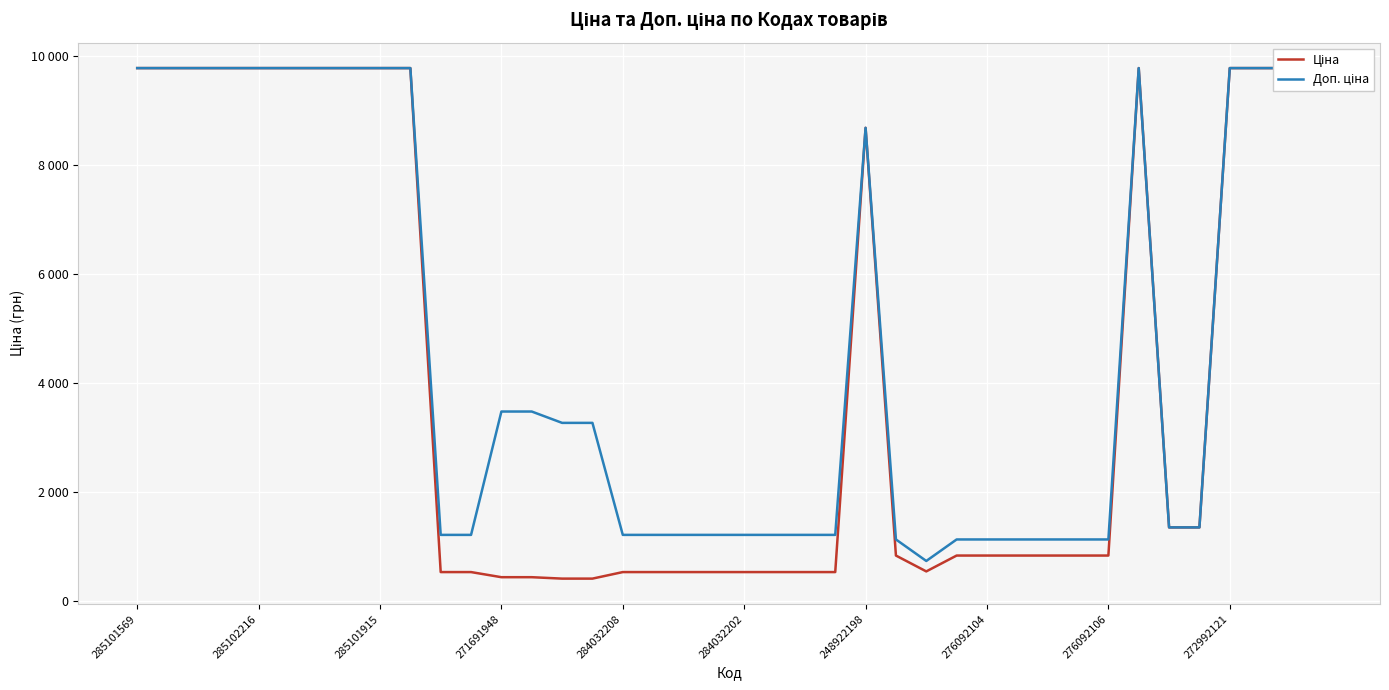

What is the minimum value for Доп. ціна?

732.0